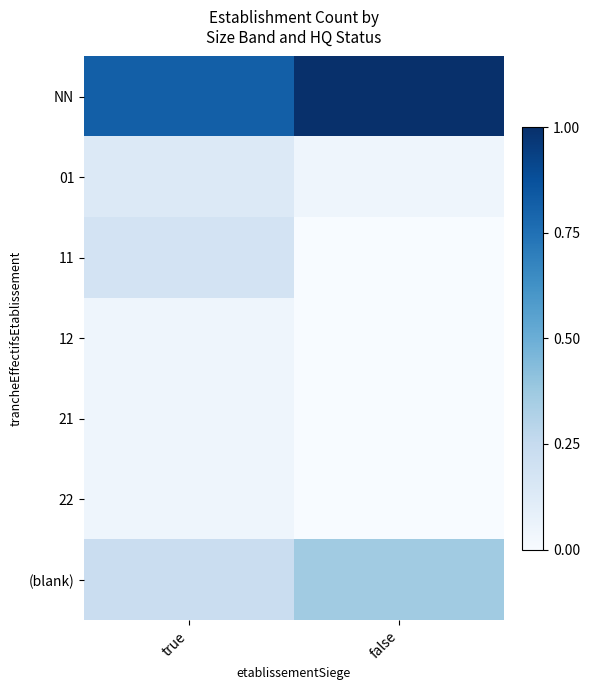

What is the difference between the highest and lowest values at true?

0.8